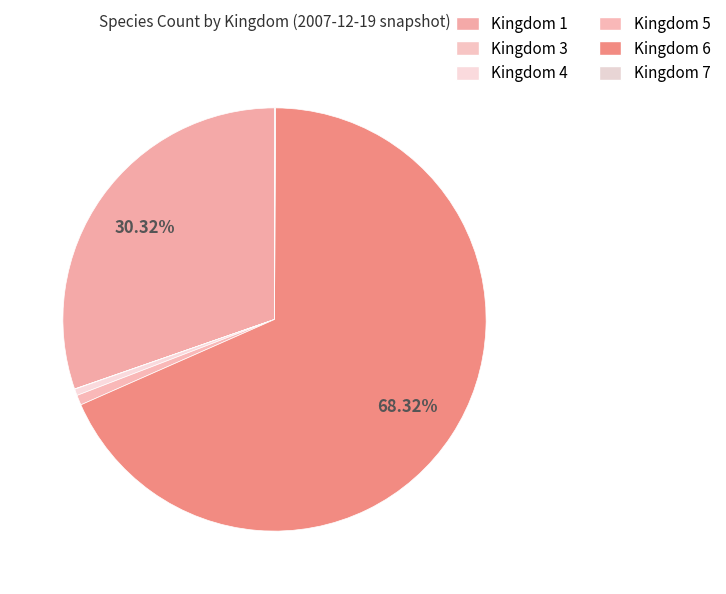

What is the smallest slice in the pie chart?

3